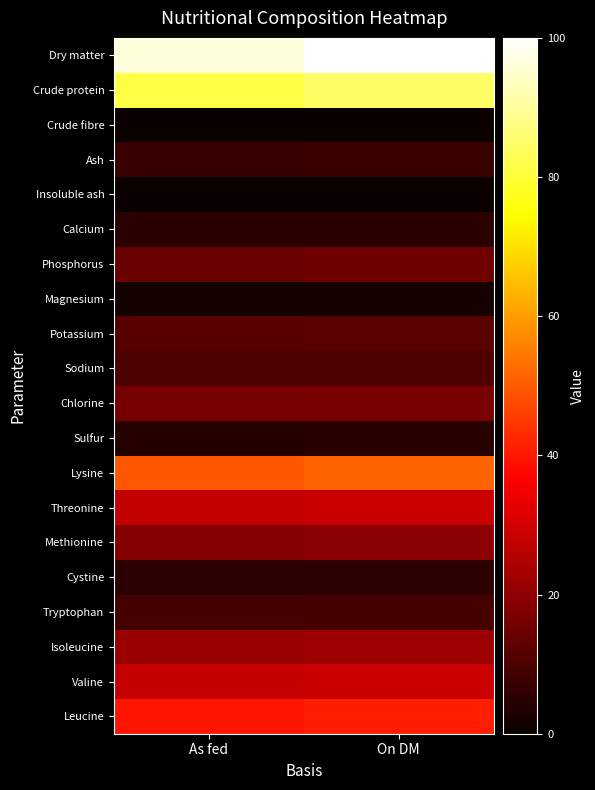

Between As fed and On DM, which is larger?

On DM